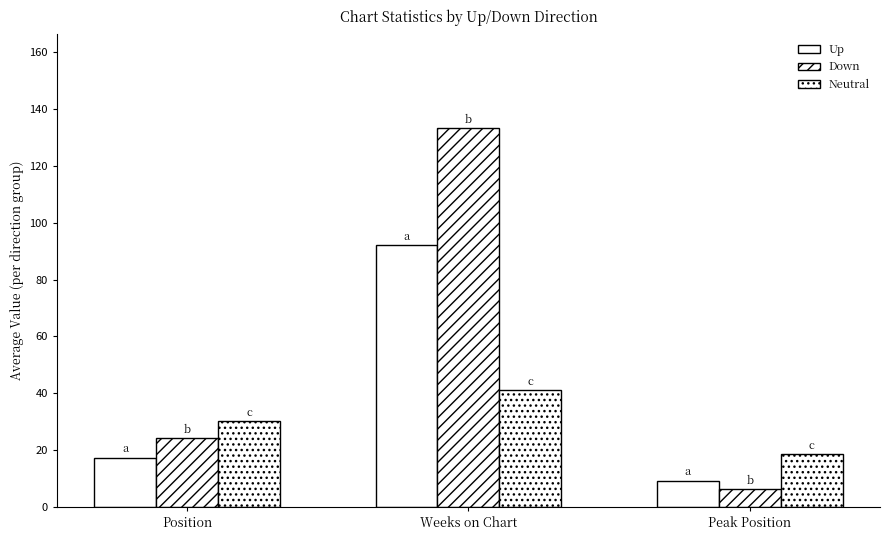

What is the label of the 2nd bar from the right?

Weeks on Chart